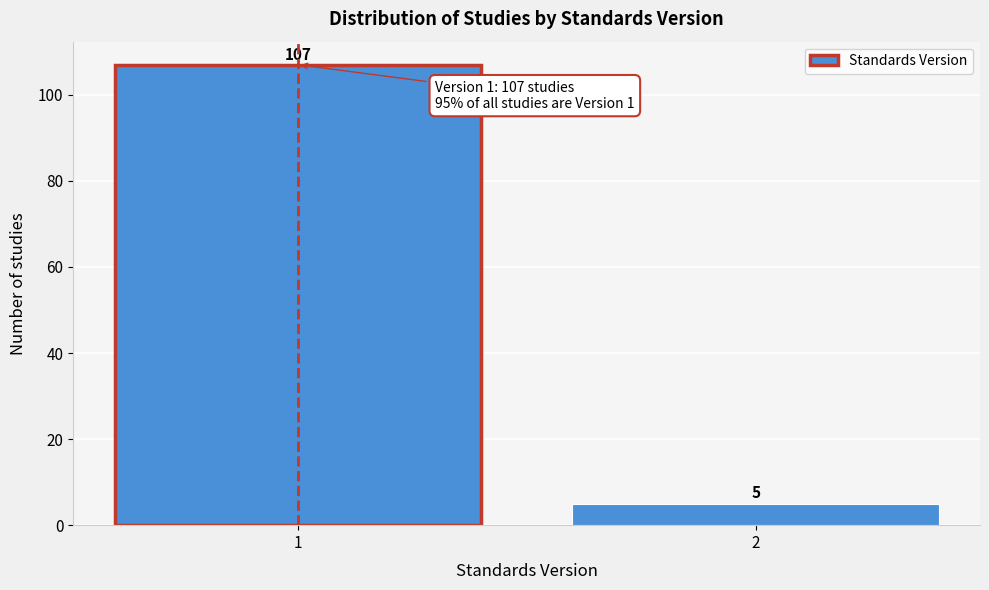

Reading left to right, transcribe all the data shown in this chart.

1=107	2=5